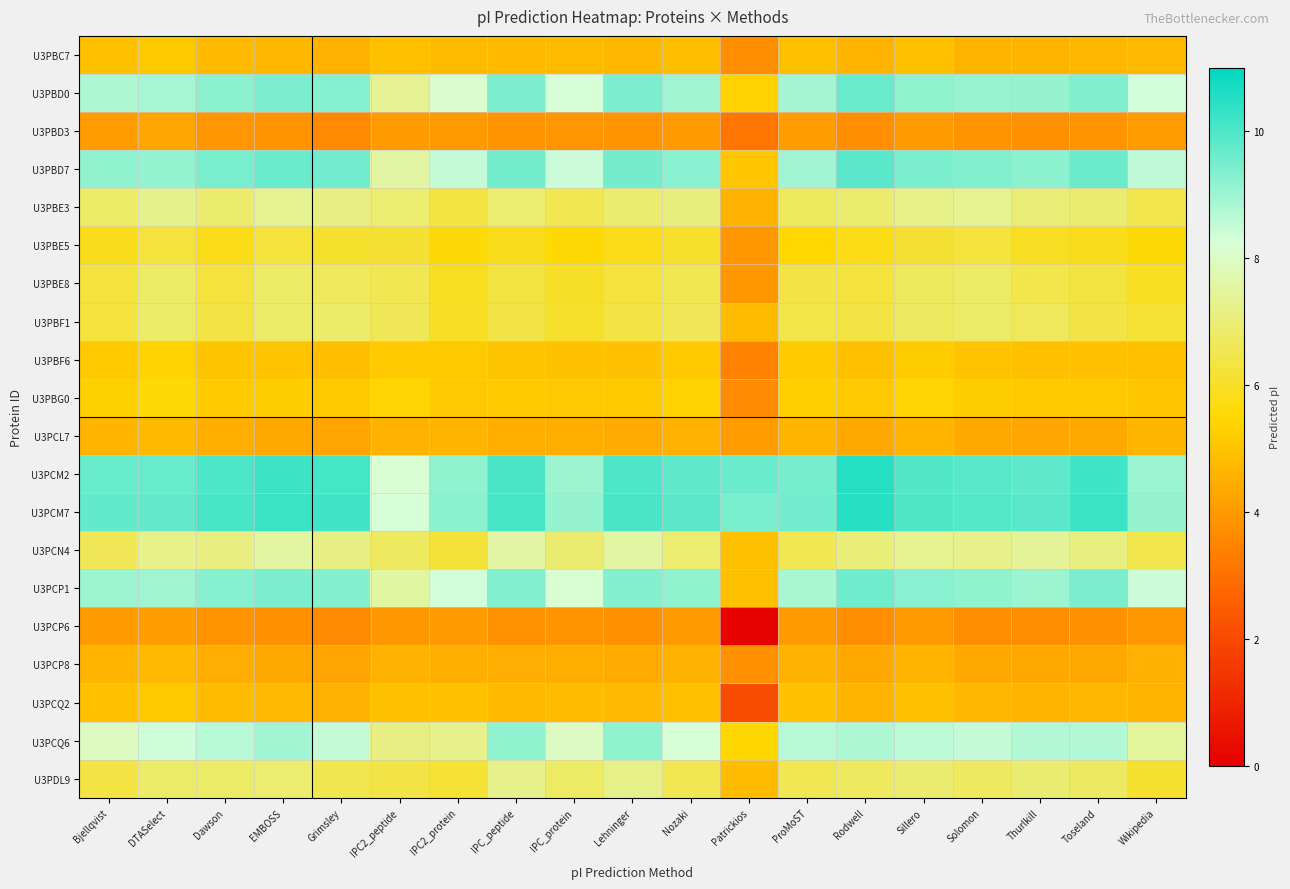

Reading left to right, what are all the values shown in this chart?

U3PBC7: Bjellqvist=4.9	DTASelect=5.1	Dawson=4.8	EMBOSS=4.7	Grimsley=4.6	IPC2_peptide=4.9	IPC2_protein=4.8	IPC_peptide=4.8	IPC_protein=4.8	Lehninger=4.7	Nozaki=4.9	Patrickios=3.7	ProMoST=4.9	Rodwell=4.6	Sillero=4.9	Solomon=4.7	Thurlkill=4.6	Toseland=4.7	Wikipedia=4.8
U3PBD0: Bjellqvist=8.8	DTASelect=8.9	Dawson=9.2	EMBOSS=9.4	Grimsley=9.3	IPC2_peptide=7.4	IPC2_protein=8.1	IPC_peptide=9.4	IPC_protein=8.2	Lehninger=9.4	Nozaki=9.0	Patrickios=5.3	ProMoST=8.9	Rodwell=9.6	Sillero=9.2	Solomon=9.1	Thurlkill=9.1	Toseland=9.4	Wikipedia=8.3
U3PBD3: Bjellqvist=4.1	DTASelect=4.3	Dawson=3.9	EMBOSS=3.9	Grimsley=3.6	IPC2_peptide=4.0	IPC2_protein=4.0	IPC_peptide=3.9	IPC_protein=3.9	Lehninger=3.8	Nozaki=4.0	Patrickios=3.1	ProMoST=4.1	Rodwell=3.7	Sillero=4.0	Solomon=3.9	Thurlkill=3.8	Toseland=3.9	Wikipedia=4.1
U3PBD7: Bjellqvist=9.2	DTASelect=9.1	Dawson=9.5	EMBOSS=9.6	Grimsley=9.5	IPC2_peptide=7.6	IPC2_protein=8.5	IPC_peptide=9.5	IPC_protein=8.4	Lehninger=9.5	Nozaki=9.3	Patrickios=5.0	ProMoST=8.9	Rodwell=9.8	Sillero=9.4	Solomon=9.3	Thurlkill=9.2	Toseland=9.6	Wikipedia=8.6
U3PBE3: Bjellqvist=6.8	DTASelect=7.3	Dawson=6.9	EMBOSS=7.4	Grimsley=7.2	IPC2_peptide=6.9	IPC2_protein=6.3	IPC_peptide=6.9	IPC_protein=6.5	Lehninger=6.9	Nozaki=7.1	Patrickios=4.6	ProMoST=6.7	Rodwell=6.9	Sillero=7.2	Solomon=7.3	Thurlkill=7.0	Toseland=6.9	Wikipedia=6.5
U3PBE5: Bjellqvist=5.8	DTASelect=6.3	Dawson=5.8	EMBOSS=6.2	Grimsley=6.1	IPC2_peptide=6.2	IPC2_protein=5.6	IPC_peptide=5.8	IPC_protein=5.5	Lehninger=5.8	Nozaki=6.1	Patrickios=3.9	ProMoST=5.5	Rodwell=5.8	Sillero=6.2	Solomon=6.2	Thurlkill=5.9	Toseland=5.8	Wikipedia=5.6
U3PBE8: Bjellqvist=6.3	DTASelect=6.8	Dawson=6.3	EMBOSS=6.8	Grimsley=6.6	IPC2_peptide=6.6	IPC2_protein=5.9	IPC_peptide=6.3	IPC_protein=6.0	Lehninger=6.3	Nozaki=6.6	Patrickios=3.9	ProMoST=6.4	Rodwell=6.3	Sillero=6.7	Solomon=6.8	Thurlkill=6.5	Toseland=6.3	Wikipedia=5.9
U3PBF1: Bjellqvist=6.3	DTASelect=6.8	Dawson=6.4	EMBOSS=6.8	Grimsley=6.8	IPC2_peptide=6.6	IPC2_protein=6.0	IPC_peptide=6.4	IPC_protein=6.1	Lehninger=6.4	Nozaki=6.6	Patrickios=4.8	ProMoST=6.4	Rodwell=6.3	Sillero=6.7	Solomon=6.8	Thurlkill=6.6	Toseland=6.4	Wikipedia=6.2
U3PBF6: Bjellqvist=5.1	DTASelect=5.4	Dawson=5.0	EMBOSS=5.0	Grimsley=4.9	IPC2_peptide=5.2	IPC2_protein=5.1	IPC_peptide=5.0	IPC_protein=5.0	Lehninger=5.0	Nozaki=5.2	Patrickios=3.4	ProMoST=5.2	Rodwell=4.9	Sillero=5.2	Solomon=5.0	Thurlkill=4.9	Toseland=5.0	Wikipedia=4.9
U3PBG0: Bjellqvist=5.3	DTASelect=5.5	Dawson=5.2	EMBOSS=5.2	Grimsley=5.1	IPC2_peptide=5.4	IPC2_protein=5.1	IPC_peptide=5.2	IPC_protein=5.1	Lehninger=5.1	Nozaki=5.3	Patrickios=3.7	ProMoST=5.3	Rodwell=5.1	Sillero=5.4	Solomon=5.2	Thurlkill=5.2	Toseland=5.1	Wikipedia=5.1
U3PCL7: Bjellqvist=4.6	DTASelect=4.8	Dawson=4.5	EMBOSS=4.4	Grimsley=4.2	IPC2_peptide=4.6	IPC2_protein=4.6	IPC_peptide=4.5	IPC_protein=4.5	Lehninger=4.4	Nozaki=4.6	Patrickios=4.1	ProMoST=4.6	Rodwell=4.3	Sillero=4.6	Solomon=4.4	Thurlkill=4.3	Toseland=4.4	Wikipedia=4.7
U3PCM2: Bjellqvist=9.7	DTASelect=9.7	Dawson=10.0	EMBOSS=10.2	Grimsley=10.1	IPC2_peptide=8.2	IPC2_protein=9.2	IPC_peptide=10.0	IPC_protein=9.0	Lehninger=10.0	Nozaki=9.8	Patrickios=9.6	ProMoST=9.5	Rodwell=10.5	Sillero=9.9	Solomon=9.9	Thurlkill=9.8	Toseland=10.2	Wikipedia=9.0
U3PCM7: Bjellqvist=9.7	DTASelect=9.7	Dawson=10.1	EMBOSS=10.2	Grimsley=10.1	IPC2_peptide=8.2	IPC2_protein=9.2	IPC_peptide=10.1	IPC_protein=9.1	Lehninger=10.0	Nozaki=9.8	Patrickios=9.5	ProMoST=9.5	Rodwell=10.5	Sillero=10.0	Solomon=9.9	Thurlkill=9.8	Toseland=10.2	Wikipedia=9.1
U3PCN4: Bjellqvist=6.6	DTASelect=7.2	Dawson=7.1	EMBOSS=7.5	Grimsley=7.2	IPC2_peptide=6.7	IPC2_protein=6.2	IPC_peptide=7.6	IPC_protein=6.9	Lehninger=7.6	Nozaki=6.9	Patrickios=4.9	ProMoST=6.6	Rodwell=7.0	Sillero=7.3	Solomon=7.3	Thurlkill=7.4	Toseland=7.1	Wikipedia=6.5
U3PCP1: Bjellqvist=9.0	DTASelect=9.0	Dawson=9.3	EMBOSS=9.4	Grimsley=9.3	IPC2_peptide=7.5	IPC2_protein=8.3	IPC_peptide=9.3	IPC_protein=8.2	Lehninger=9.3	Nozaki=9.2	Patrickios=4.9	ProMoST=8.8	Rodwell=9.6	Sillero=9.3	Solomon=9.2	Thurlkill=9.0	Toseland=9.4	Wikipedia=8.4
U3PCP6: Bjellqvist=4.0	DTASelect=4.1	Dawson=3.8	EMBOSS=3.8	Grimsley=3.6	IPC2_peptide=4.0	IPC2_protein=4.0	IPC_peptide=3.8	IPC_protein=3.9	Lehninger=3.8	Nozaki=4.0	Patrickios=0.1	ProMoST=4.0	Rodwell=3.7	Sillero=4.0	Solomon=3.8	Thurlkill=3.7	Toseland=3.8	Wikipedia=3.9
U3PCP8: Bjellqvist=4.6	DTASelect=4.7	Dawson=4.5	EMBOSS=4.4	Grimsley=4.3	IPC2_peptide=4.6	IPC2_protein=4.5	IPC_peptide=4.5	IPC_protein=4.5	Lehninger=4.4	Nozaki=4.6	Patrickios=3.8	ProMoST=4.6	Rodwell=4.3	Sillero=4.6	Solomon=4.3	Thurlkill=4.3	Toseland=4.3	Wikipedia=4.6
U3PCQ2: Bjellqvist=4.9	DTASelect=5.2	Dawson=4.8	EMBOSS=4.7	Grimsley=4.6	IPC2_peptide=4.9	IPC2_protein=5.0	IPC_peptide=4.8	IPC_protein=4.8	Lehninger=4.7	Nozaki=4.9	Patrickios=2.1	ProMoST=5.0	Rodwell=4.7	Sillero=5.0	Solomon=4.7	Thurlkill=4.7	Toseland=4.7	Wikipedia=4.6
U3PCQ6: Bjellqvist=7.9	DTASelect=8.4	Dawson=8.7	EMBOSS=8.9	Grimsley=8.5	IPC2_peptide=7.2	IPC2_protein=7.3	IPC_peptide=9.1	IPC_protein=8.0	Lehninger=9.1	Nozaki=8.2	Patrickios=5.5	ProMoST=8.6	Rodwell=8.8	Sillero=8.6	Solomon=8.5	Thurlkill=8.7	Toseland=8.7	Wikipedia=7.5
U3PDL9: Bjellqvist=6.4	DTASelect=6.8	Dawson=6.8	EMBOSS=6.9	Grimsley=6.5	IPC2_peptide=6.4	IPC2_protein=6.2	IPC_peptide=7.3	IPC_protein=6.8	Lehninger=7.2	Nozaki=6.5	Patrickios=4.8	ProMoST=6.5	Rodwell=6.7	Sillero=6.9	Solomon=6.7	Thurlkill=7.0	Toseland=6.7	Wikipedia=6.1